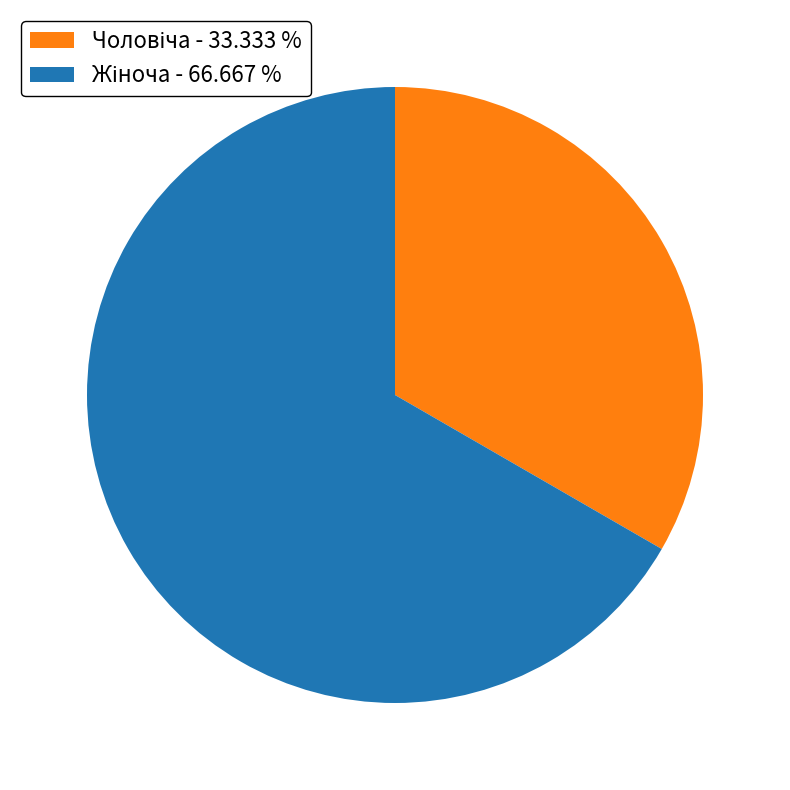

Is there any slice that represents more than half of the pie?

Yes